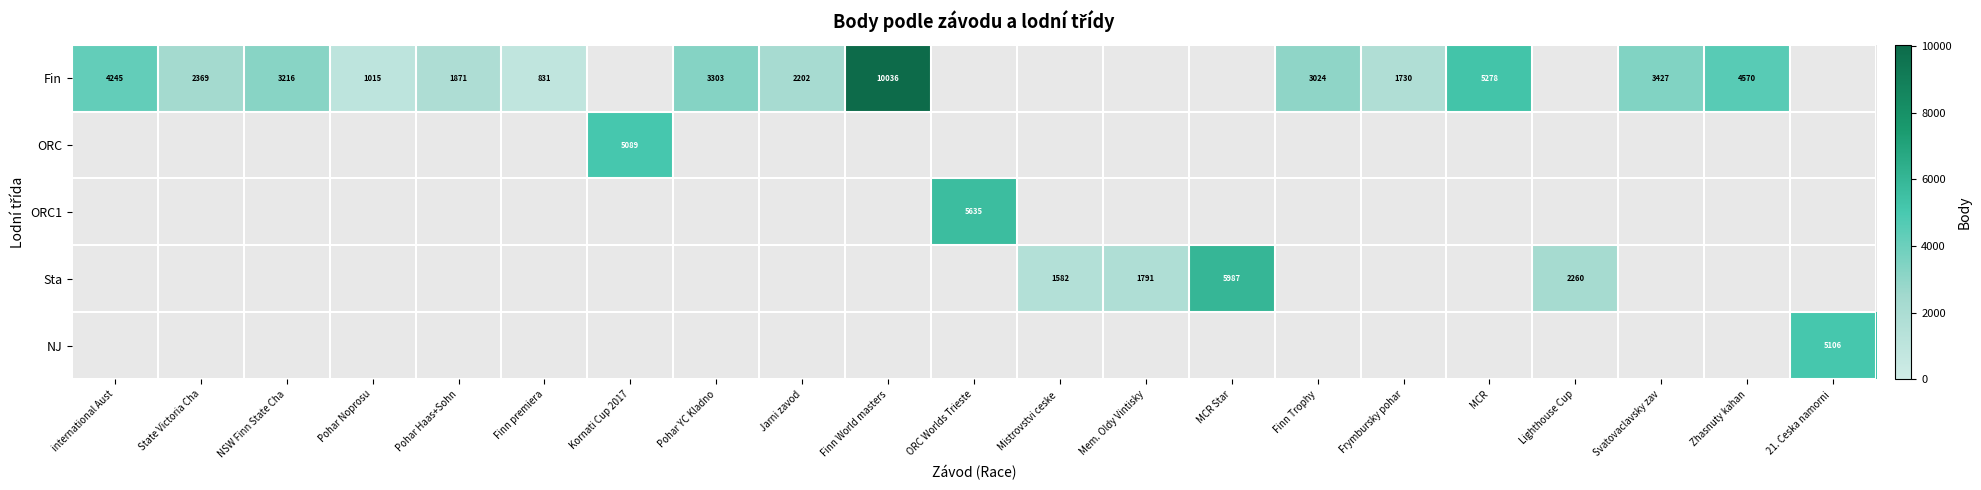

Which has a higher value, State Victoria Cha or Zhasnuty kahan?

Zhasnuty kahan